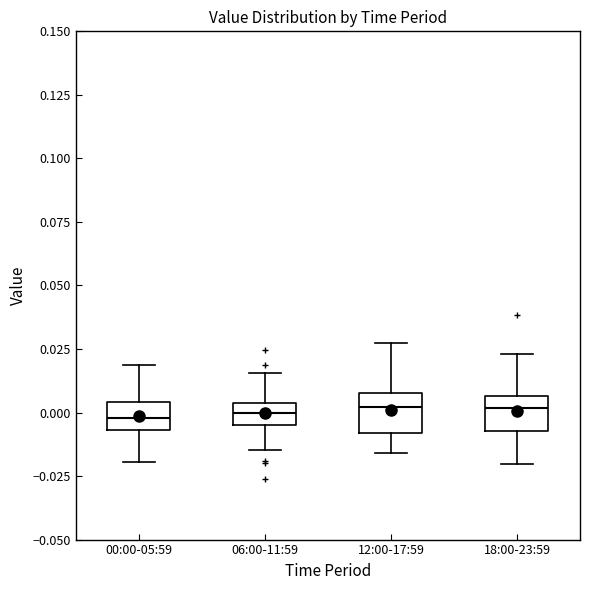

Where does the upper whisker of the box for 06:00-11:59 end on the y-axis? The values are not printed on the chart, so give them approximately, as read against the axis.

0.015